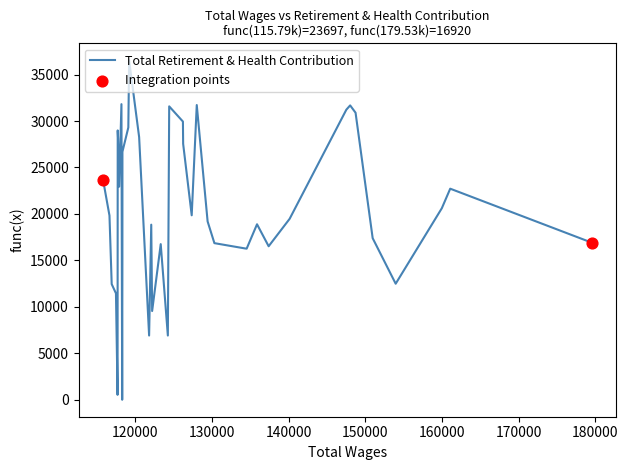

What is the greatest value displayed?

36537